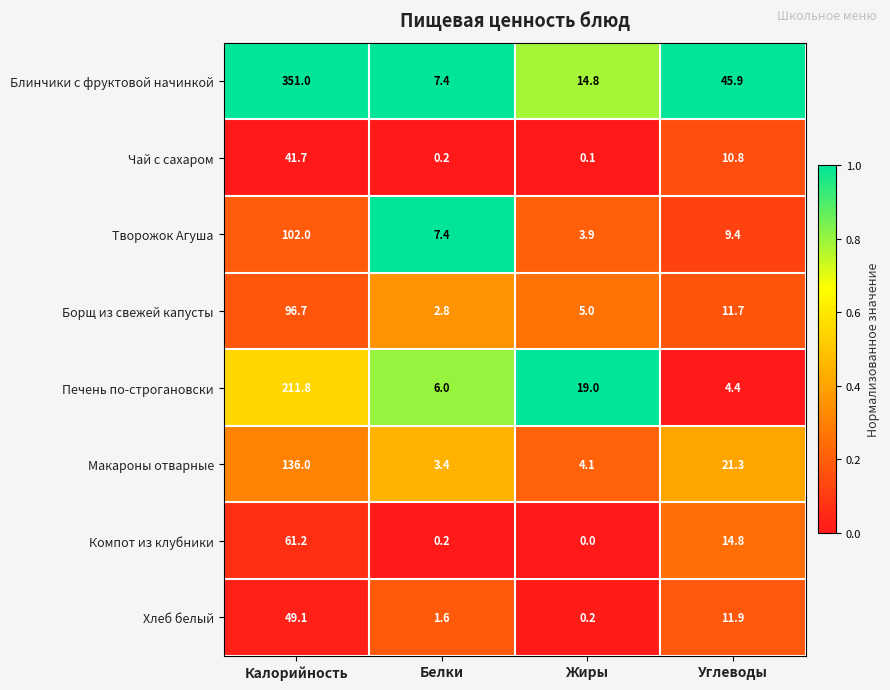

The Борщ из свежей капусты series shows 4.0 at Белки. True or false?

False